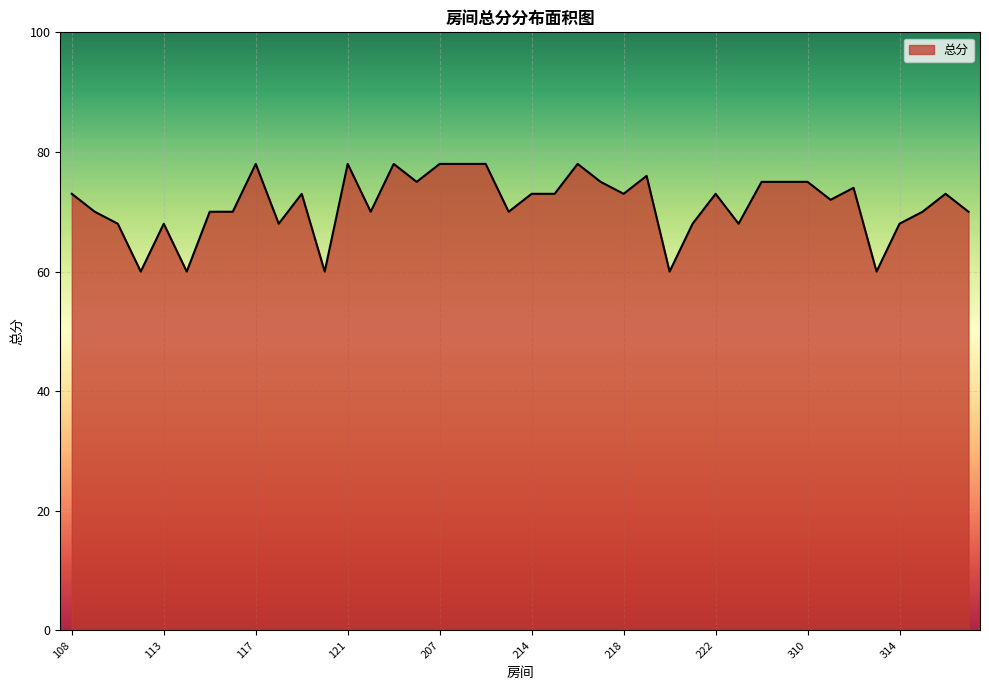

What is the difference between the maximum and minimum values?

18